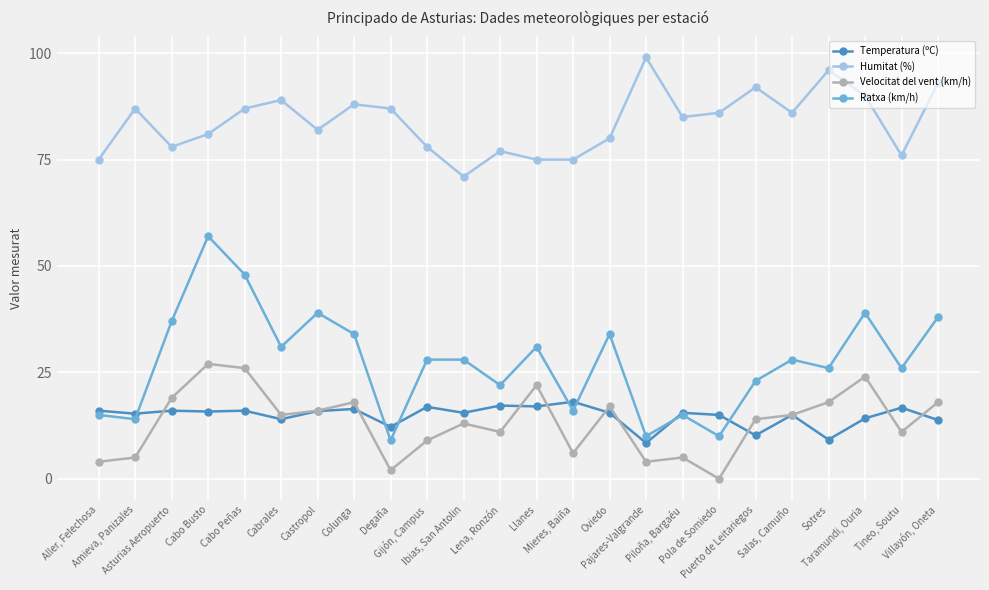

What is the minimum value for Humitat (%)?

71.0